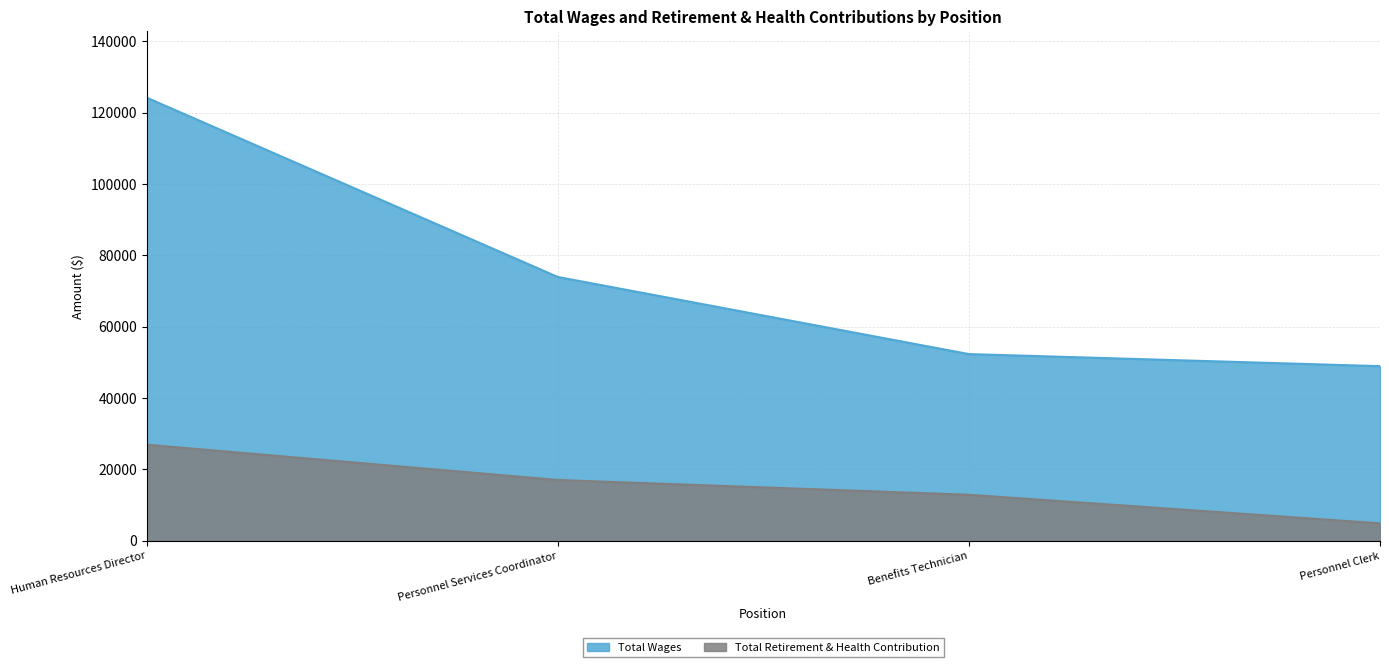

What is the highest value of the Total Retirement & Health Contribution series?

26942